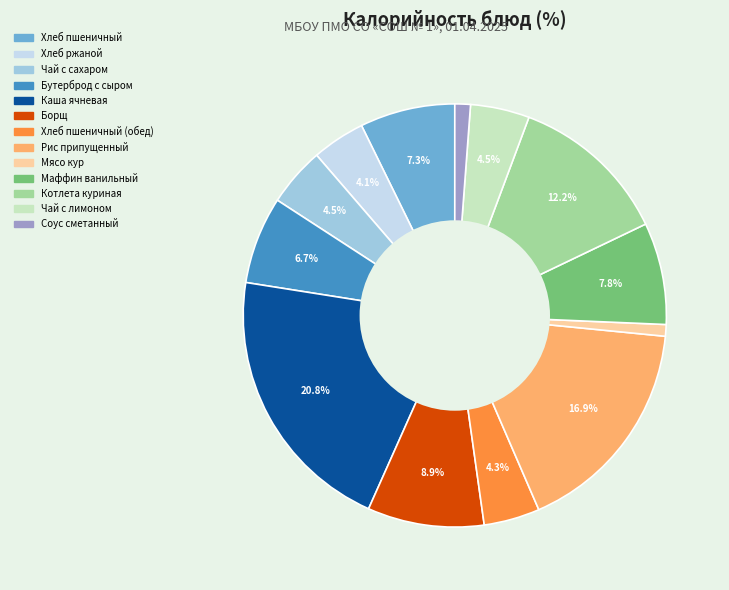

Is there a majority slice in this chart?

No